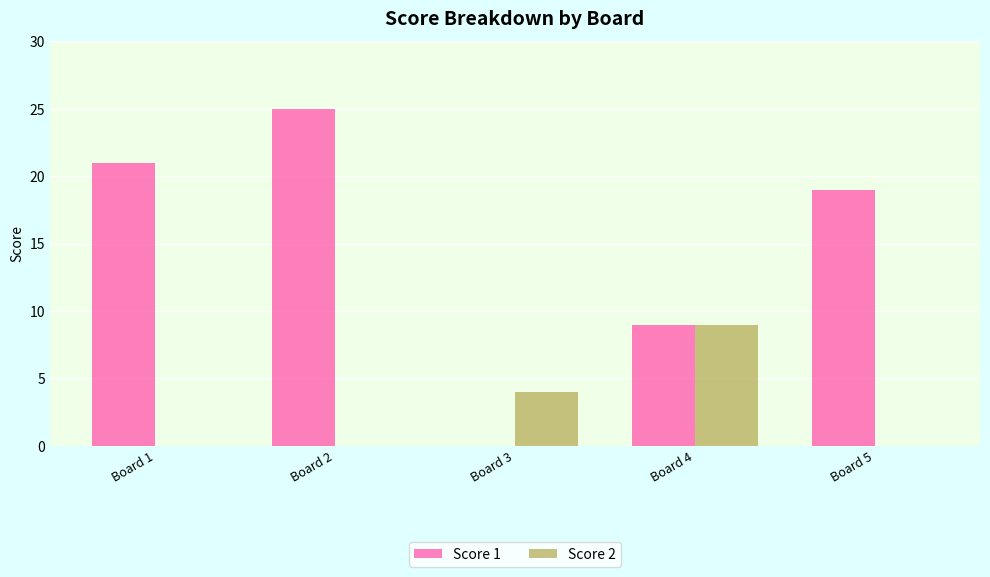

How many categories are shown in the chart?

5